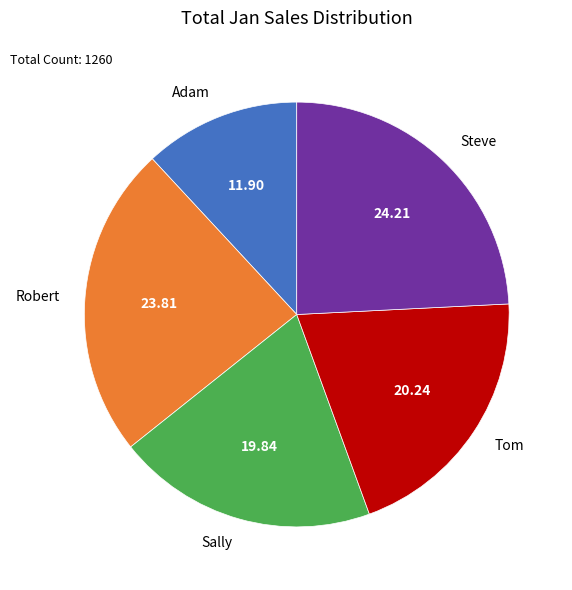

Do Robert and Adam together represent more than half of the pie?

No